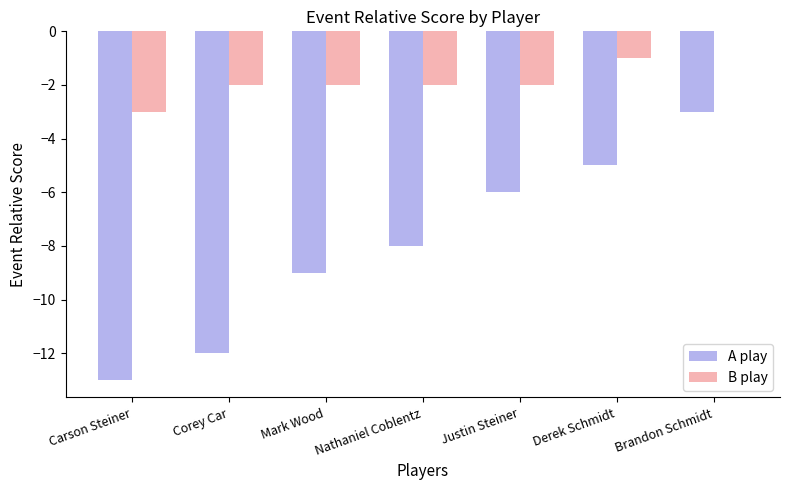

Reading left to right, transcribe all the data shown in this chart.

A play: Carson Steiner=-13	Corey Car=-12	Mark Wood=-9	Nathaniel Coblentz=-8	Justin Steiner=-6	Derek Schmidt=-5	Brandon Schmidt=-3
B play: Carson Steiner=-3	Corey Car=-2	Mark Wood=-2	Nathaniel Coblentz=-2	Justin Steiner=-2	Derek Schmidt=-1	Brandon Schmidt=0